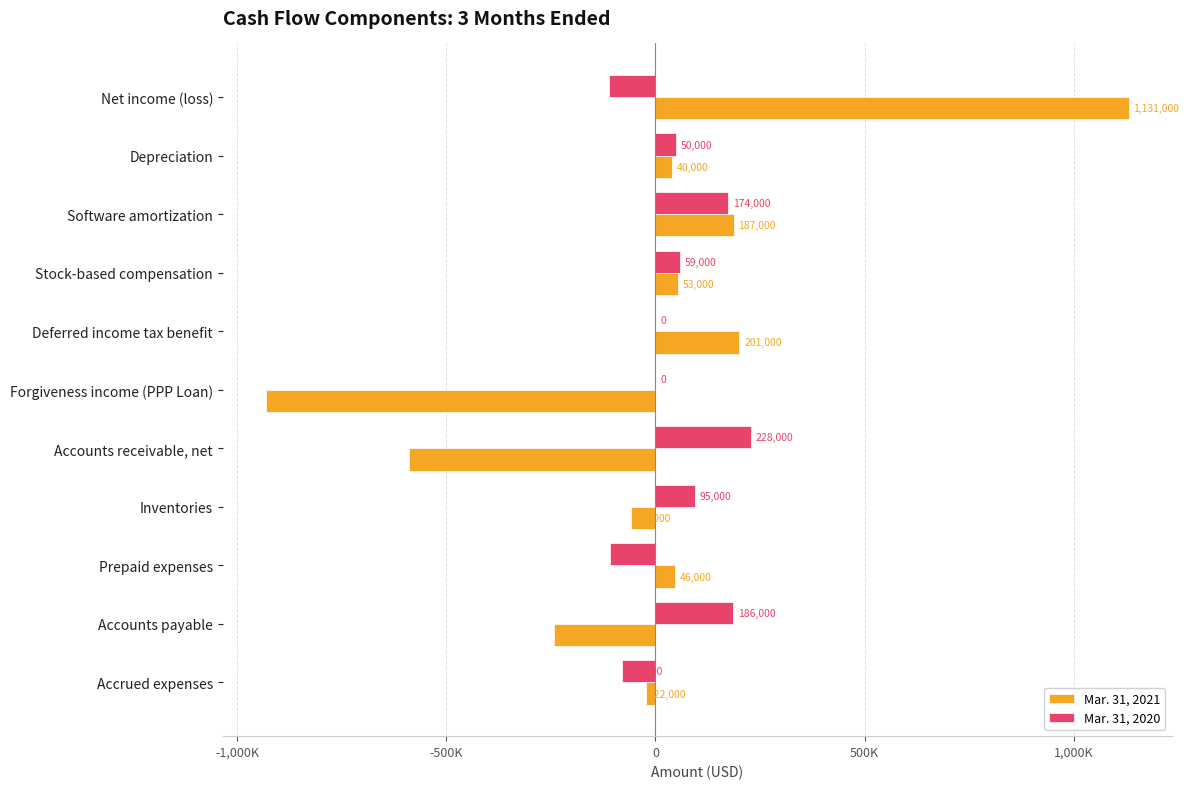

Reading left to right, transcribe all the data shown in this chart.

Mar. 31, 2021: 1131000	40000	187000	53000	201000	-931000	-590000	-59000	46000	-242000	-22000
Mar. 31, 2020: -111000	50000	174000	59000	0	0	228000	95000	-108000	186000	-79000